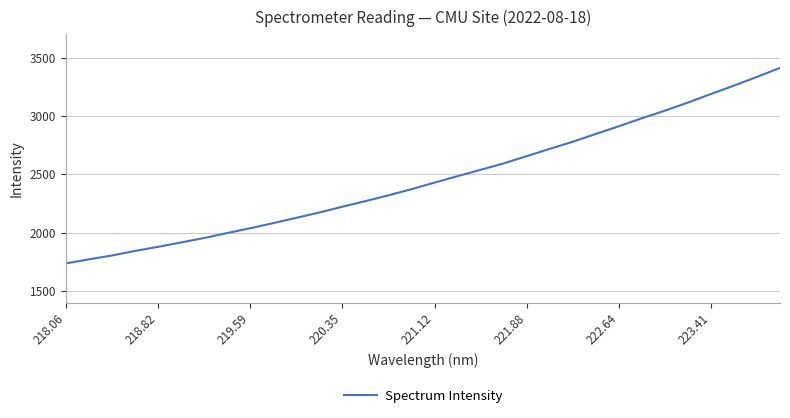

What is the smallest value displayed?

1736.3